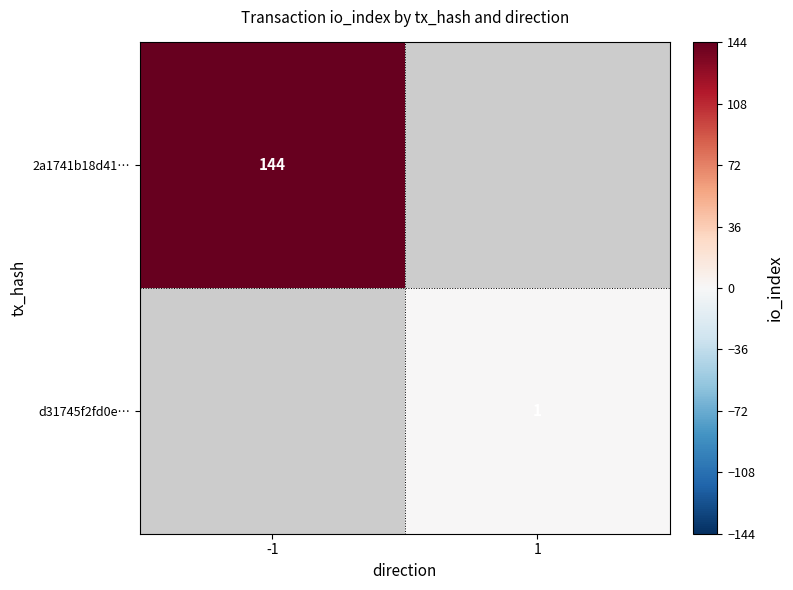

The value of 2a1741b18d41… at -1 is 238. True or false?

False